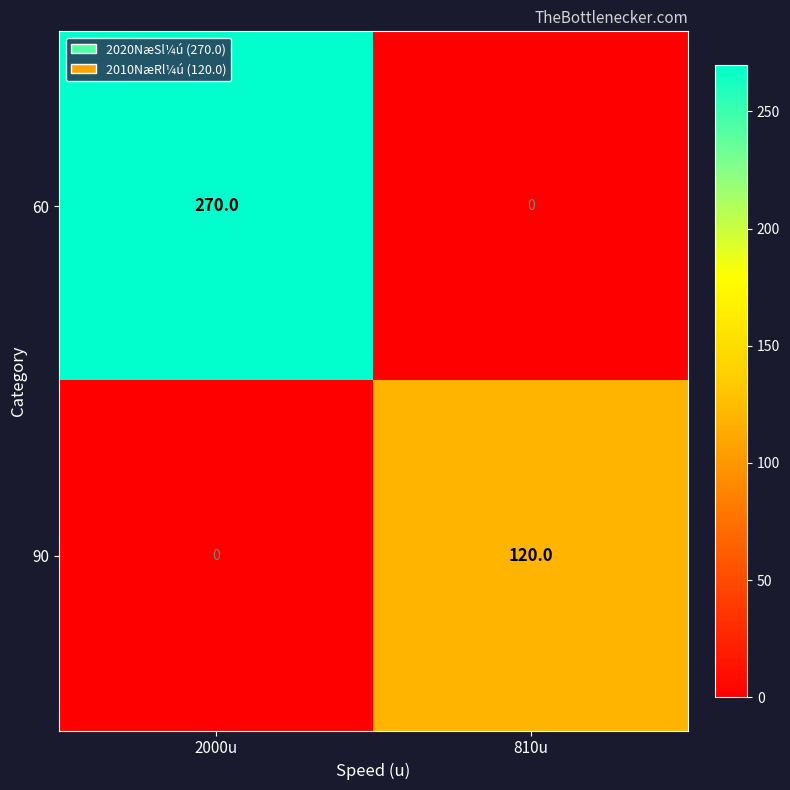

What is the maximum value shown in the chart?

270